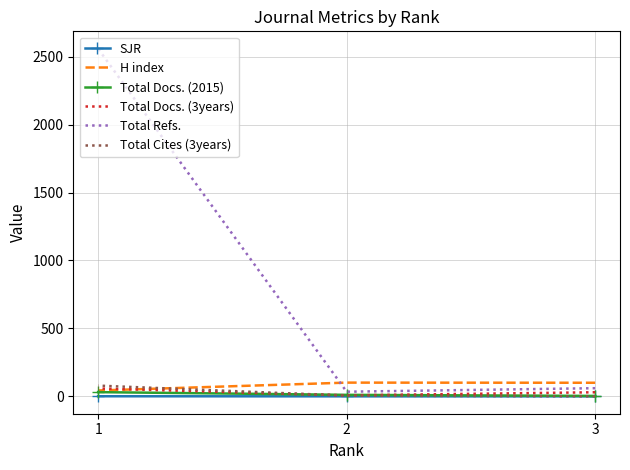

Which series has the largest range (max minus min)?

Total Refs.